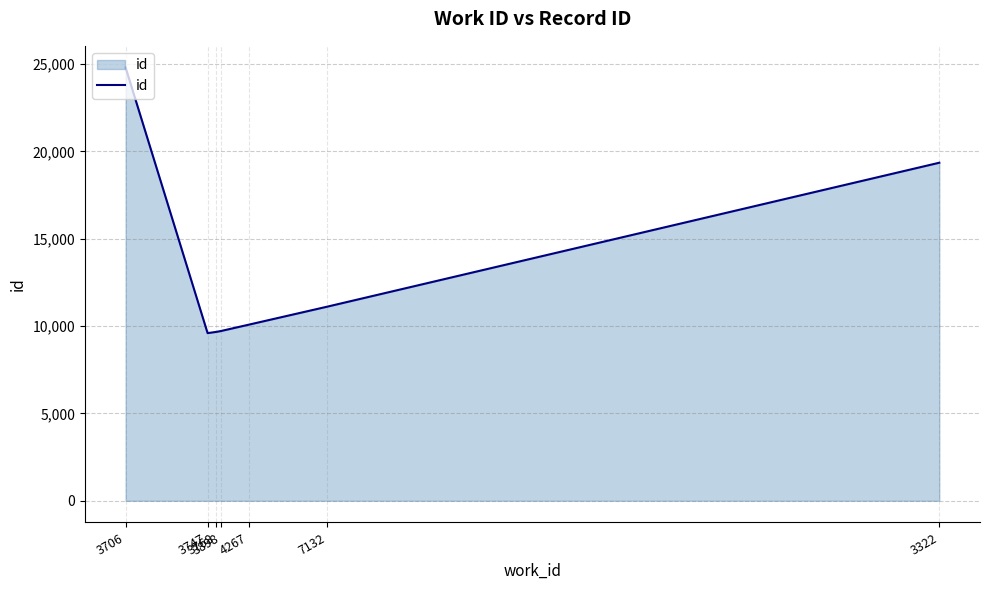

What is the ratio of the value at 3747 to the value at 3898?

1.0